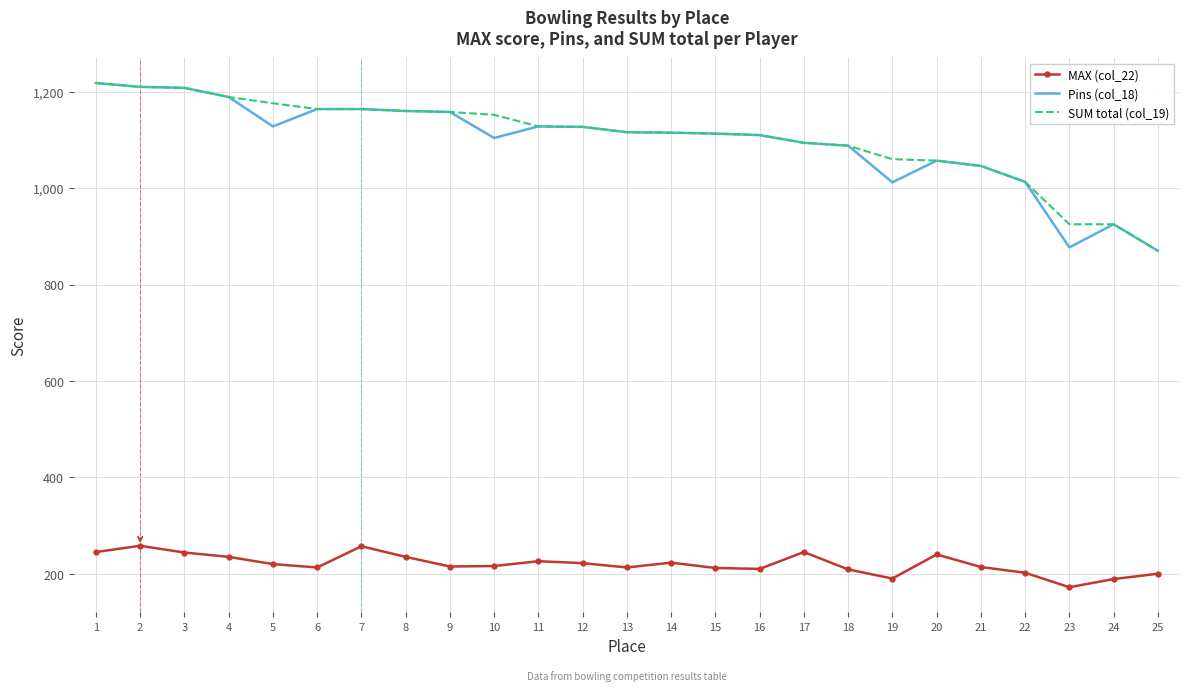

What is the difference between the highest and lowest values at 18?

879